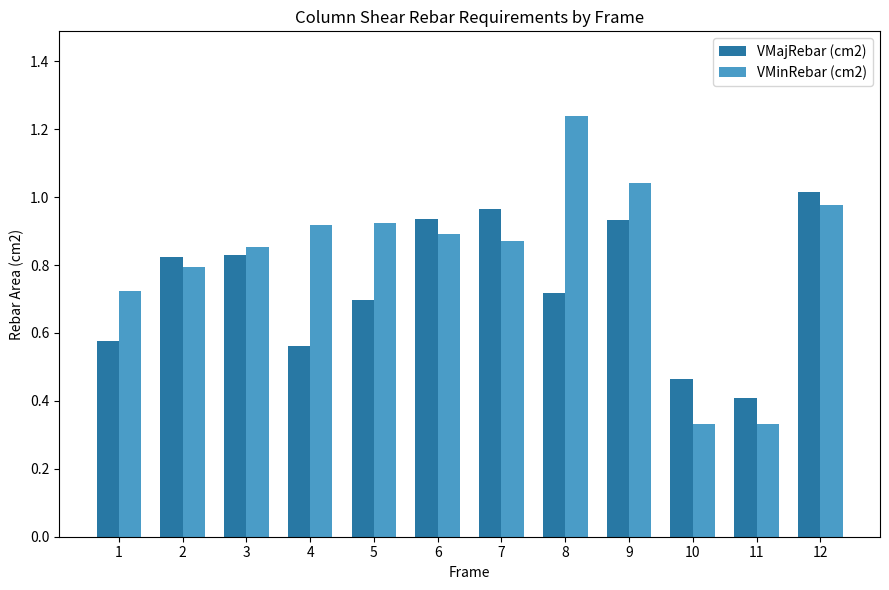

Between 7 and 8, which series saw the biggest shift?

VMinRebar (cm2)